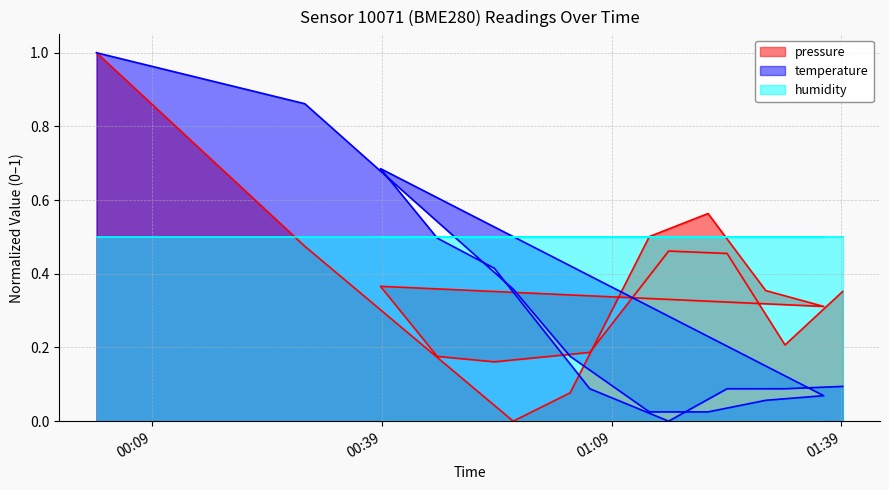

Where do pressure and temperature first cross each other?

2023-05-14T01:03:34 and 2023-05-14T01:13:55